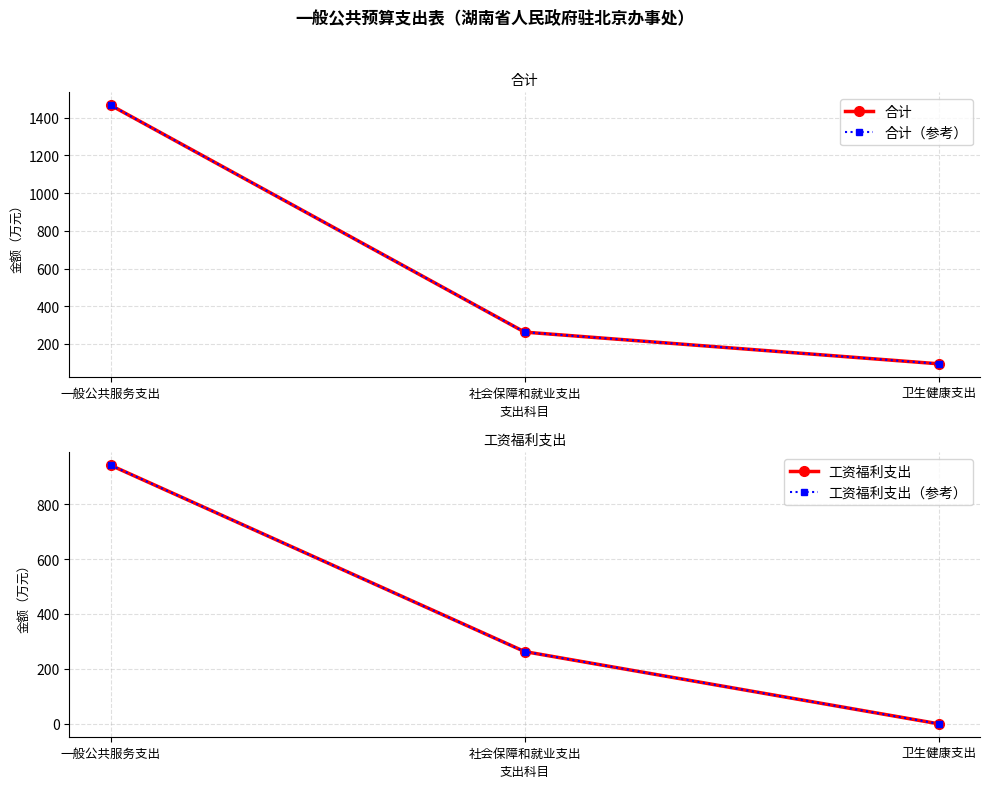

What are all the series names shown in the legend?

合计, 合计（参考）, 工资福利支出, 工资福利支出（参考）